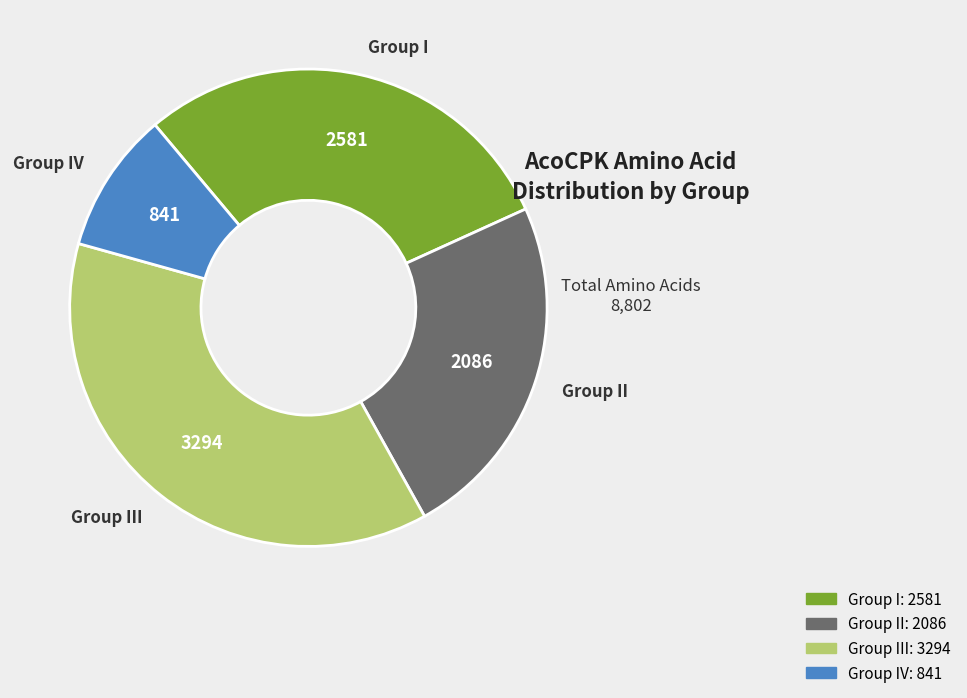

Is there any slice that represents more than half of the pie?

No